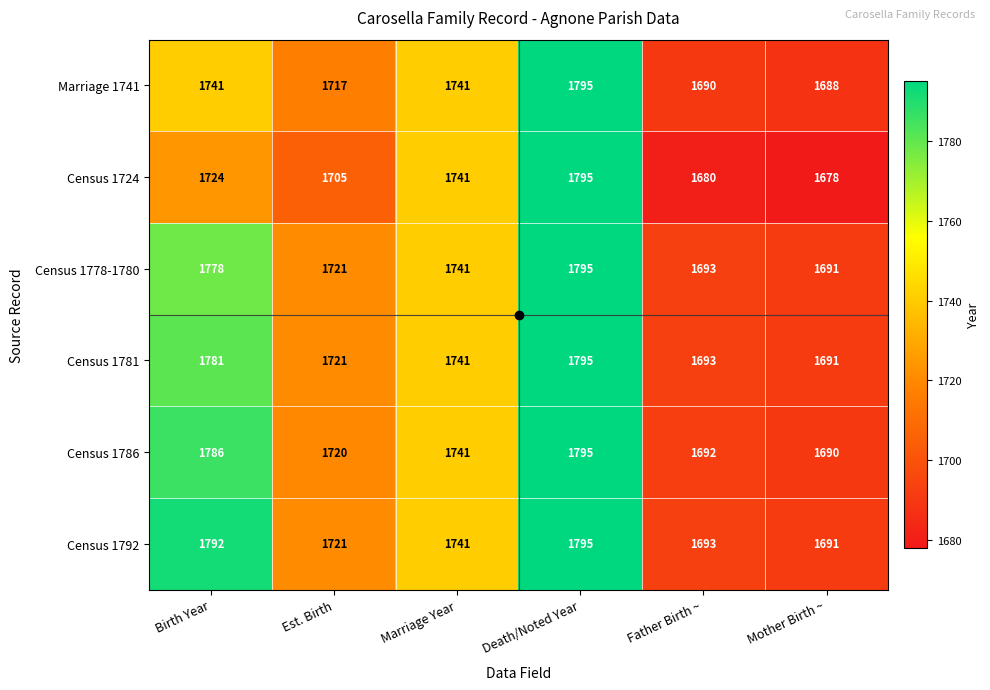

List the labels in order of Census 1778-1780 value, largest first.

Death/Noted Year, Birth Year, Marriage Year, Est. Birth, Father Birth ~, Mother Birth ~